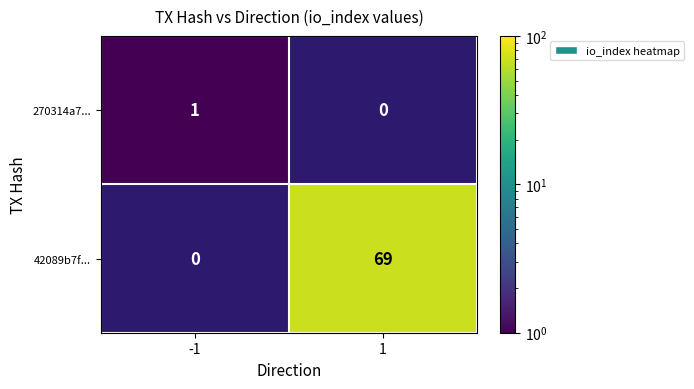

True or false: 270314a7... has a value of 0 at -1.

False